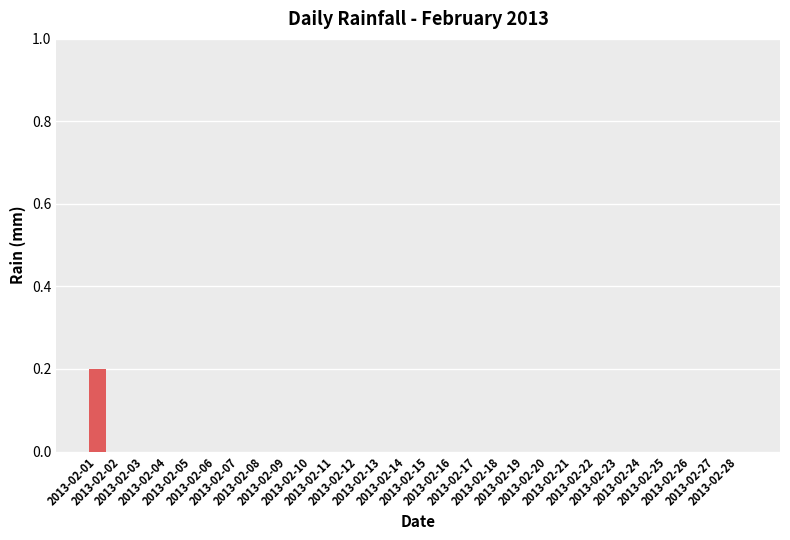

True or false: the data shows 0.0 at 2013-02-02.

True